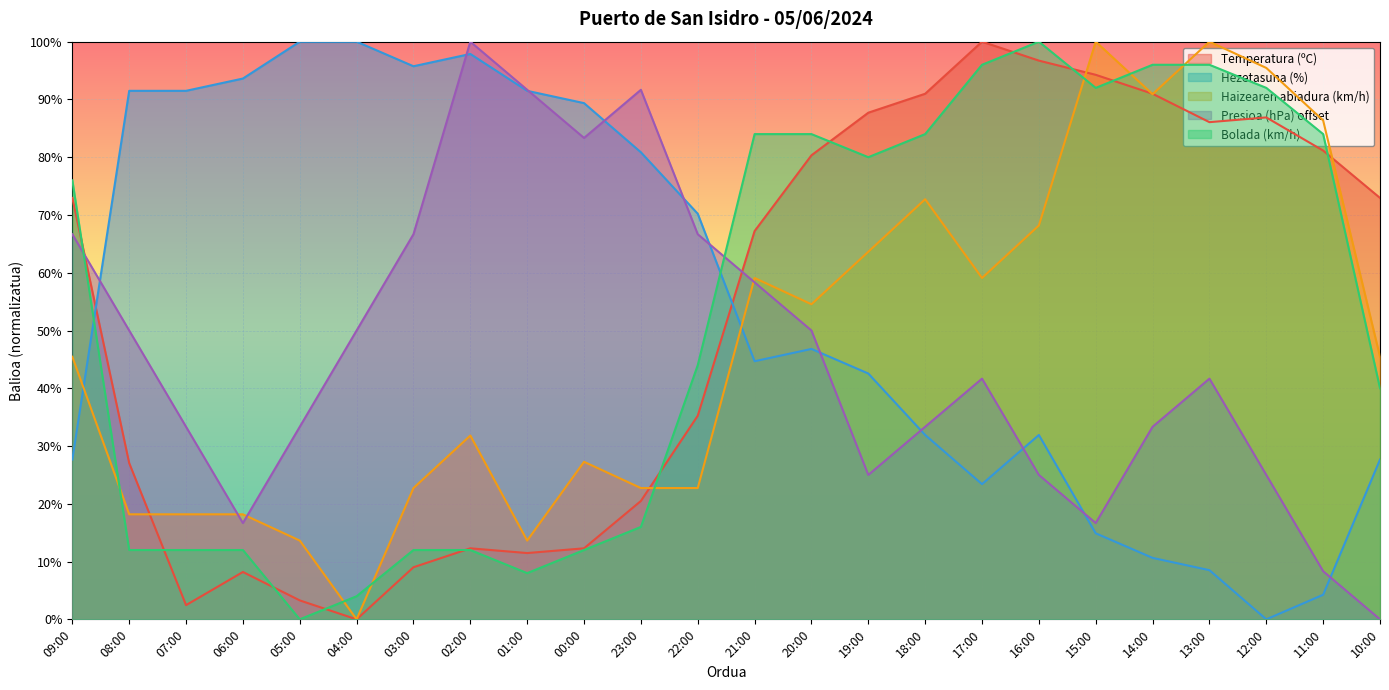

Between 05:00 and 23:00, which series saw the biggest shift?

Presioa (hPa) offset